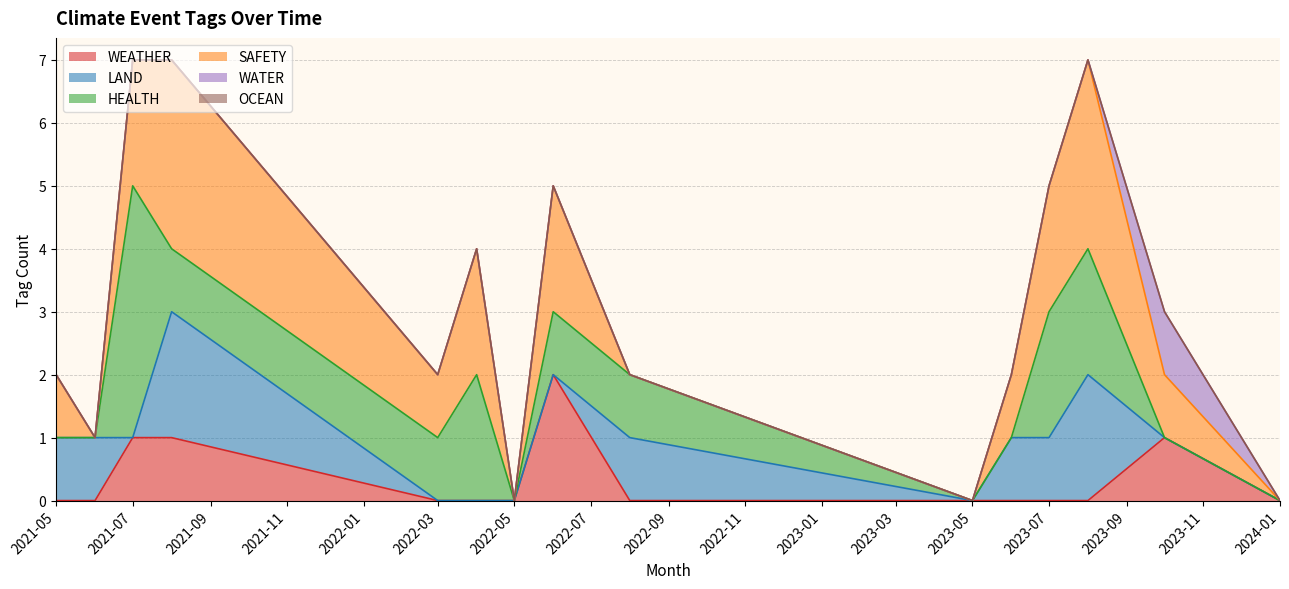

Which category has the highest value across all series?

2021-07